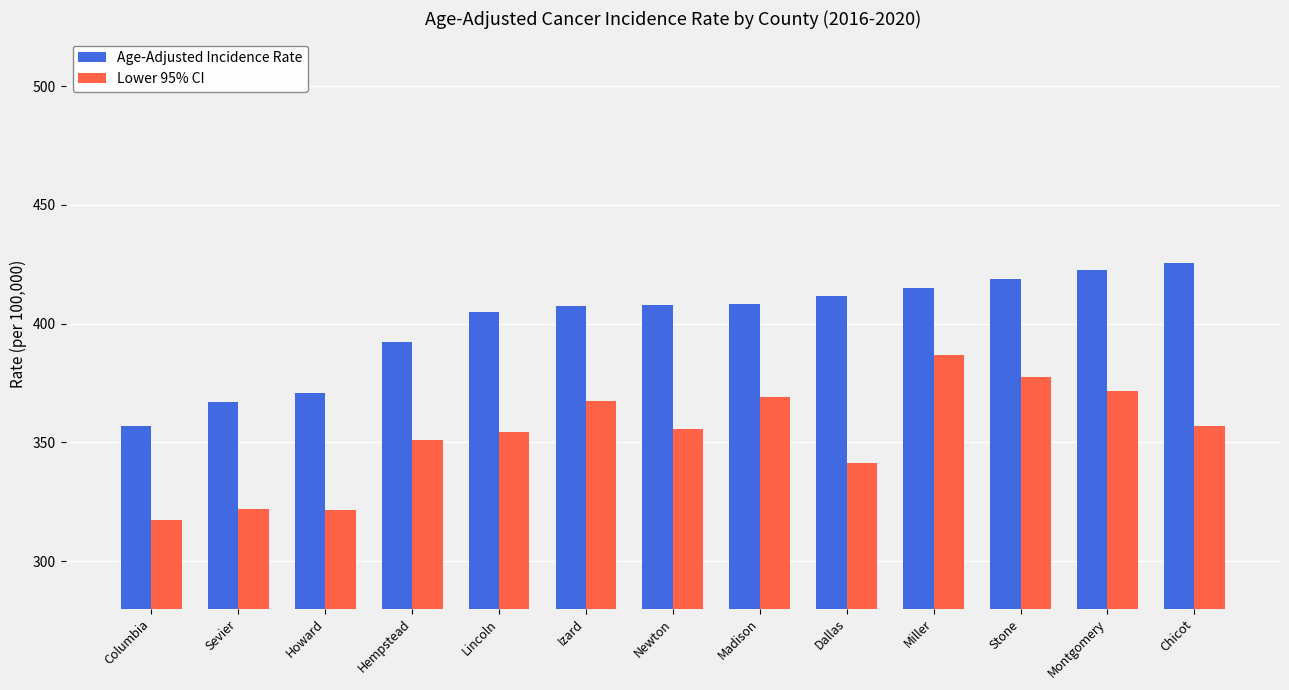

What is the sum of all Age-Adjusted Incidence Rate values?

5208.1